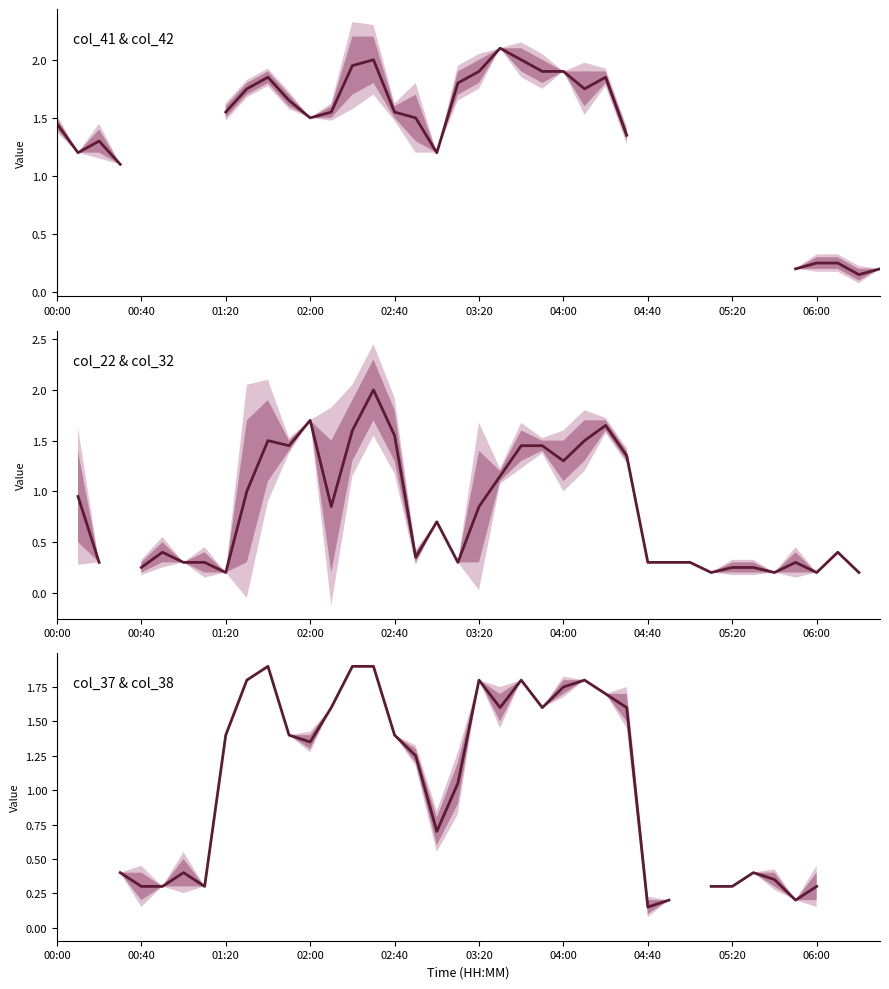

What is the value of the Panel 1: col_41 & col_42 point at the 25th from the left?

1.9